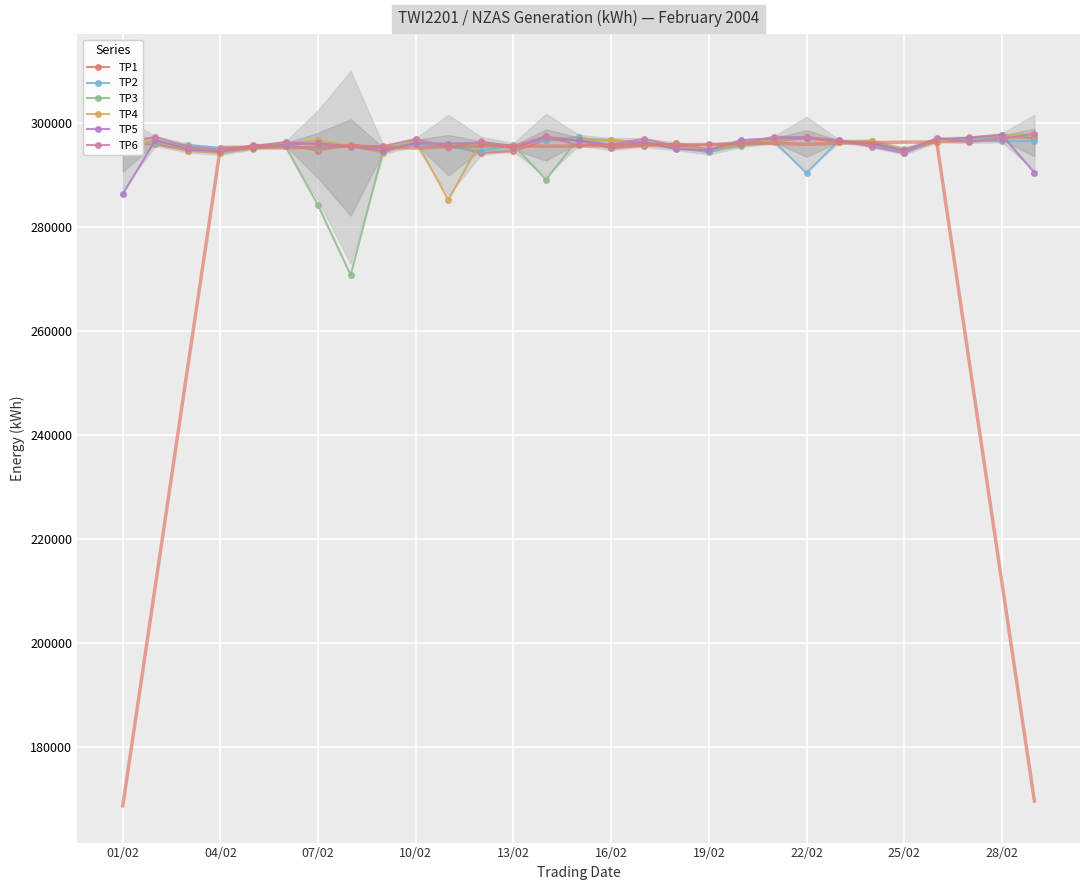

Which series has the largest total across all categories?

TP6